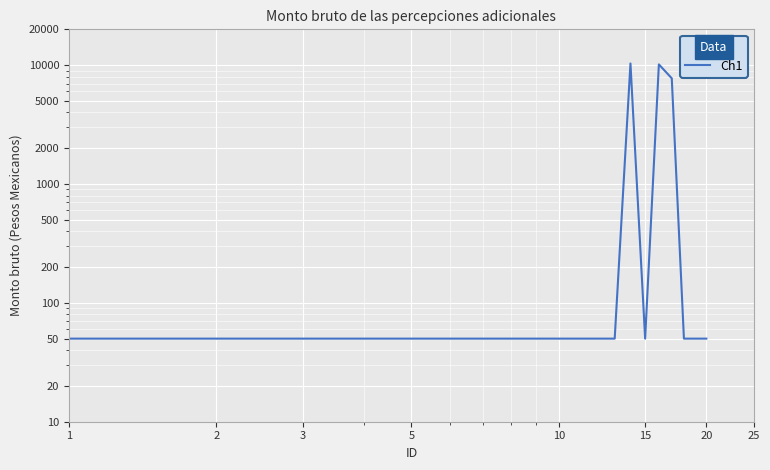

Rank the categories by value from highest to lowest.

13, 15, 16, 1, 2, 3, 5, 10, 15, 20, 25, 8, 9, 10, 11, 12, 14, 17, 18, 19